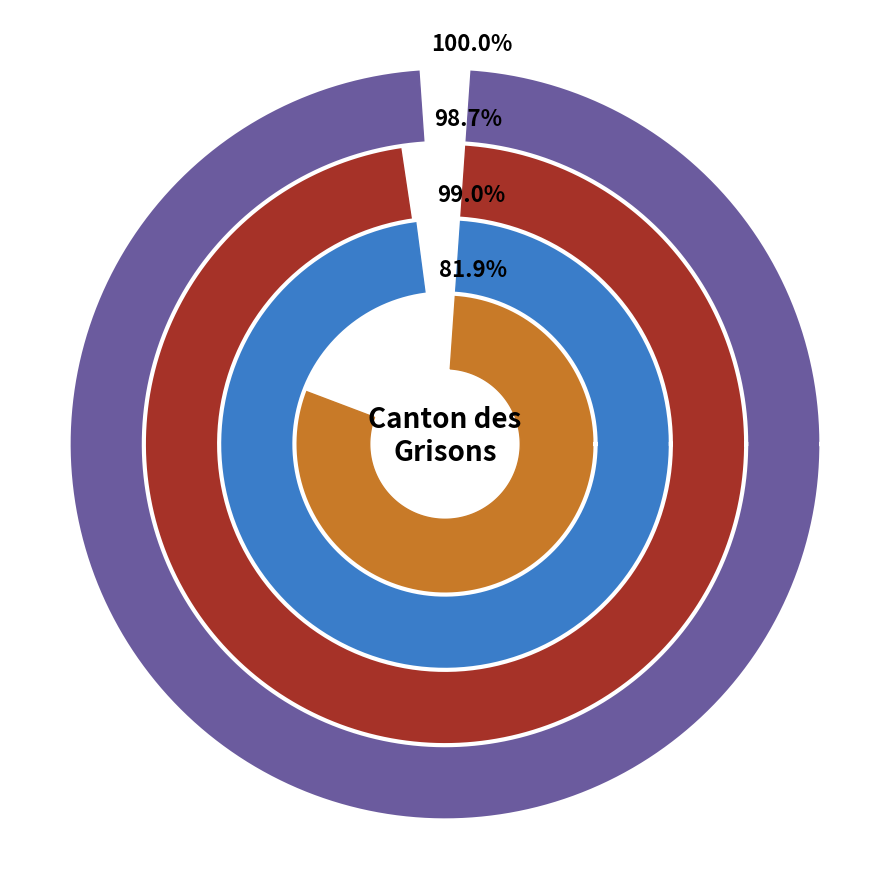

Is Asie the majority of the pie?

No